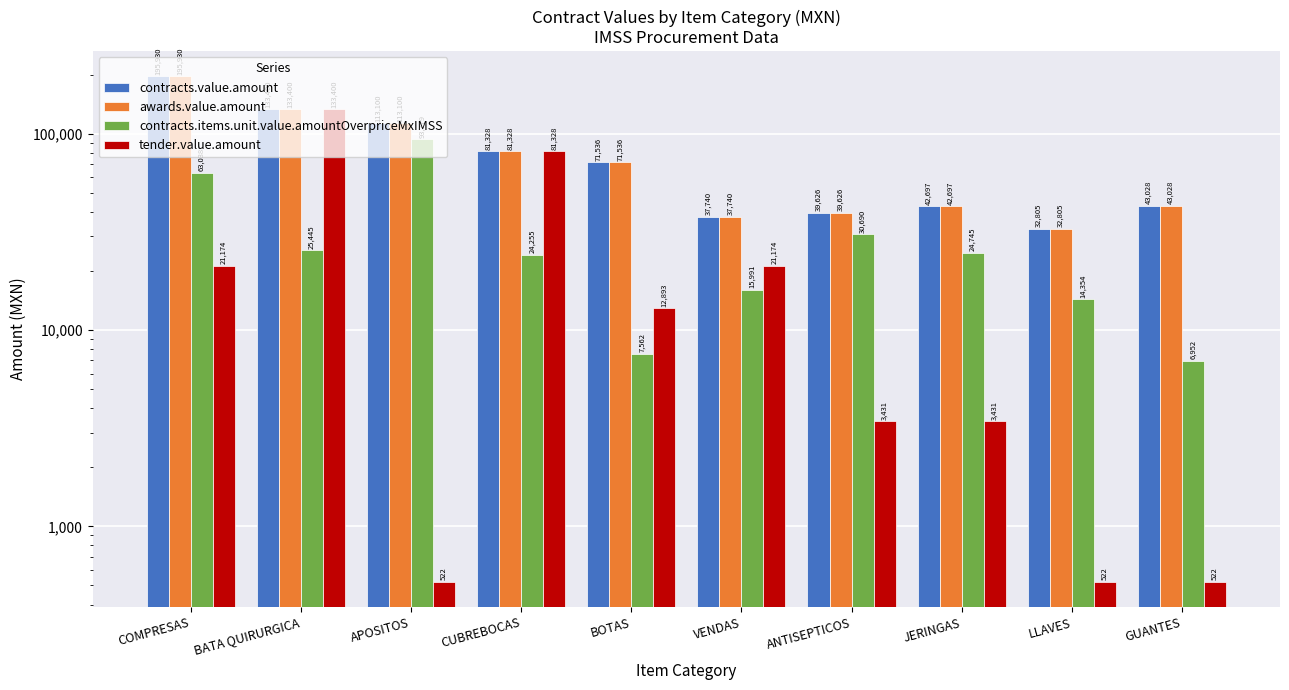

How many bars are there in total?

40